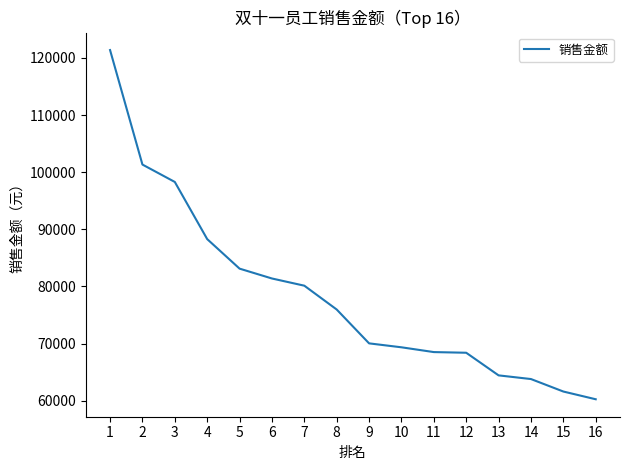

What is the sum of the values at 15 and 10?

130955.7